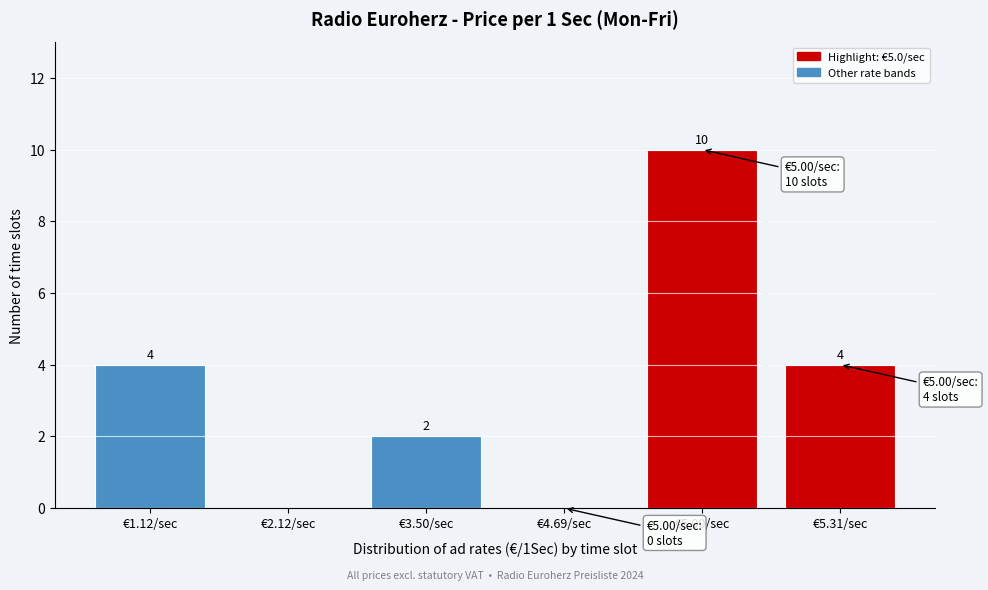

Reading left to right, what are all the values shown in this chart?

€1.12/sec=4	€2.12/sec=0	€3.50/sec=2	€4.69/sec=0	€5.00/sec=10	€5.31/sec=4